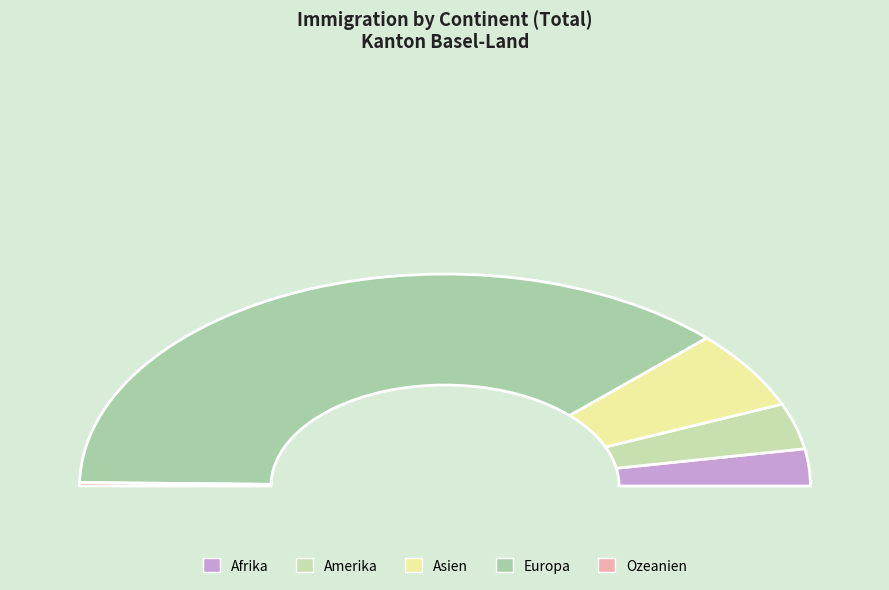

To the nearest percent, what is the average slice percentage?

20%